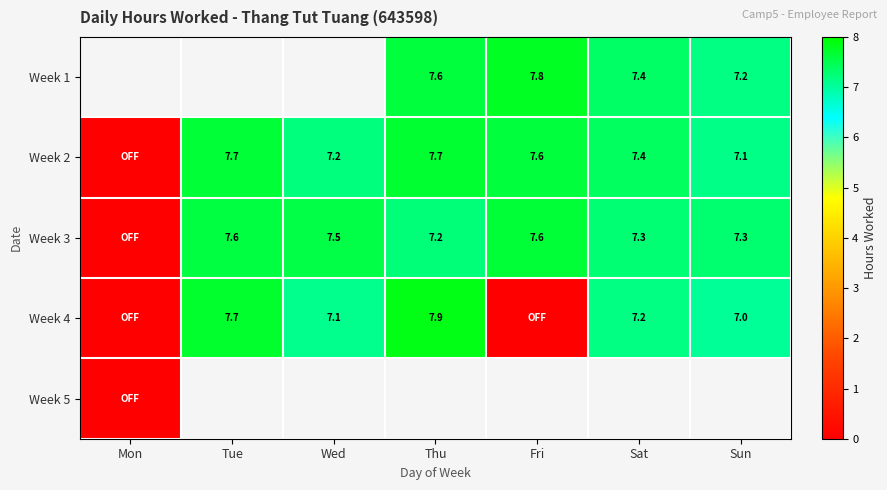

Which category has the highest value across all series?

Thu